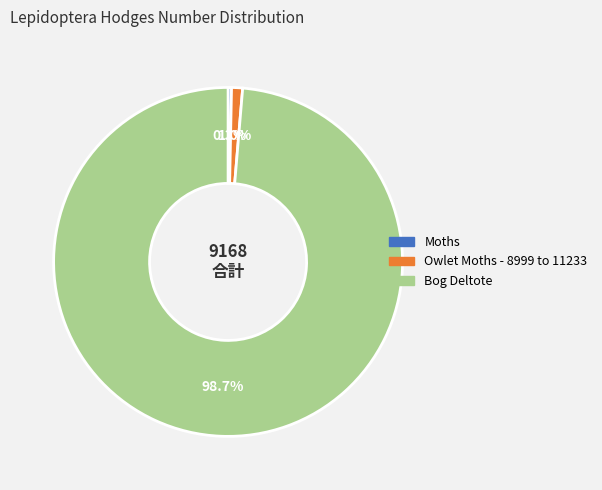

Is it true that Owlet Moths - 8999 to 11233 is 1% of the pie?

True